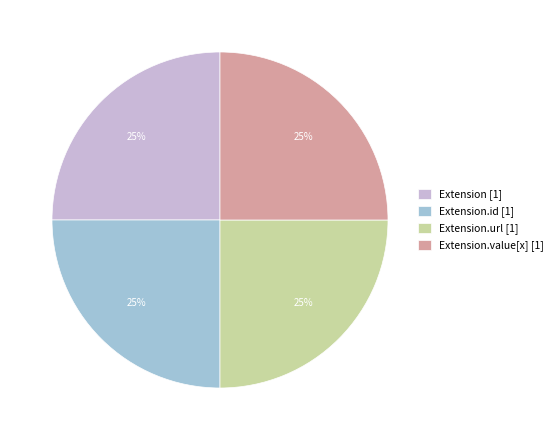

Approximately how many times larger is the value at Extension.url [1] compared to Extension.id [1]?

1.0